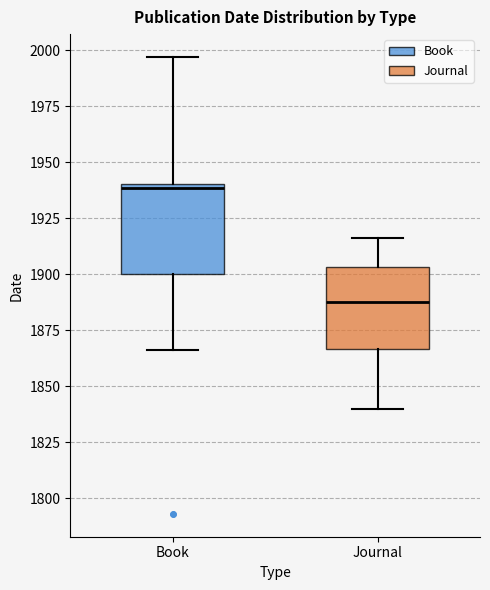

Reading left to right, read every box against the y-axis: the position of its median line, the range the box covers, and the ends of its whiskers. The values are not printed on the chart, so give them approximately, as read against the axis.

Book: median 1940 (just below the box's upper edge), box 1900 to 1940, whiskers 1865 to 1995
Journal: median 1890, box 1865 to 1905, whiskers 1840 to 1915